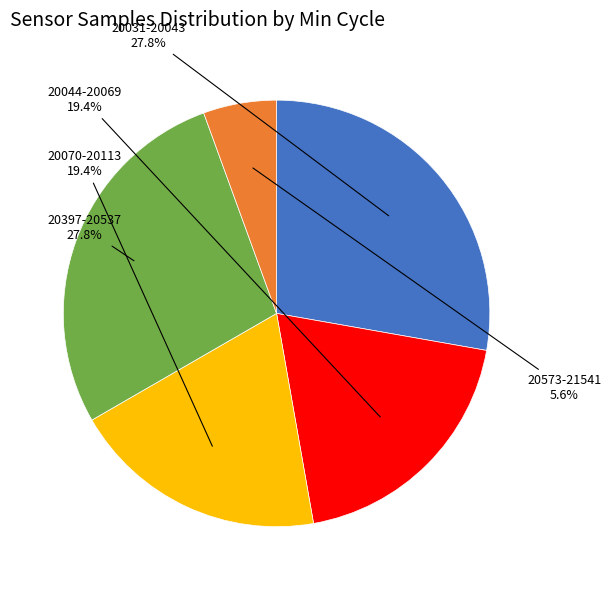

Does any single category account for the majority?

No